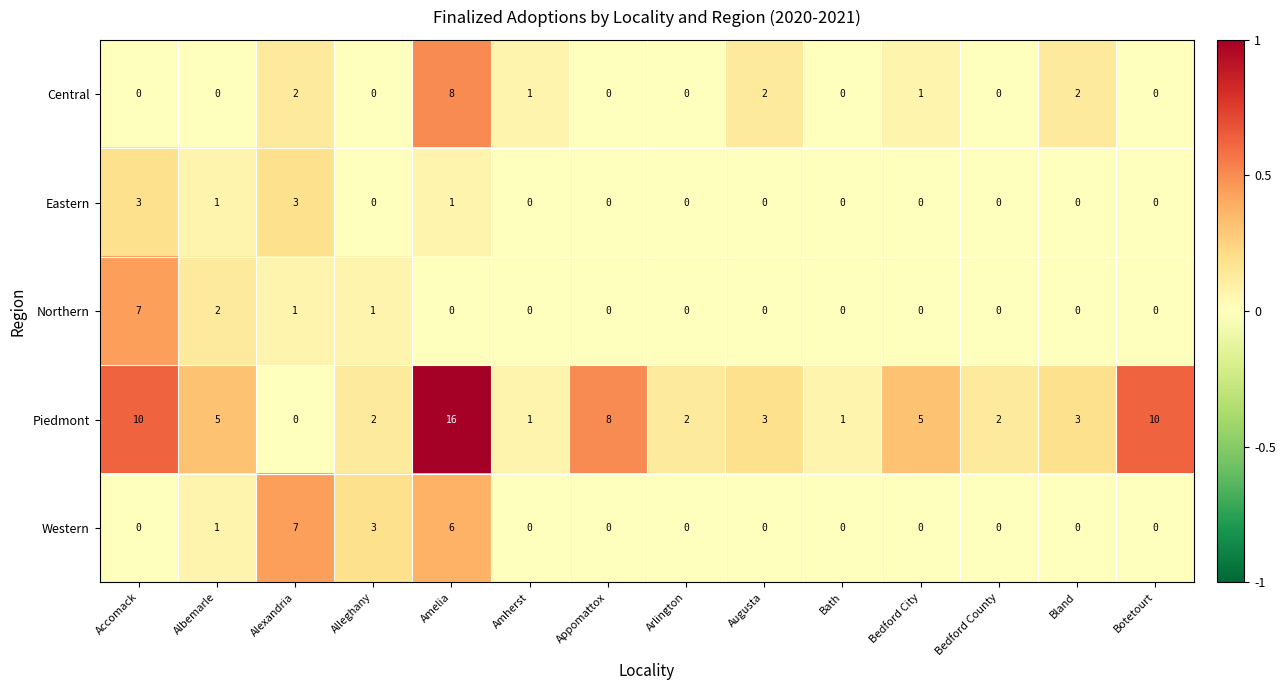

Which series has the largest total across all categories?

Piedmont